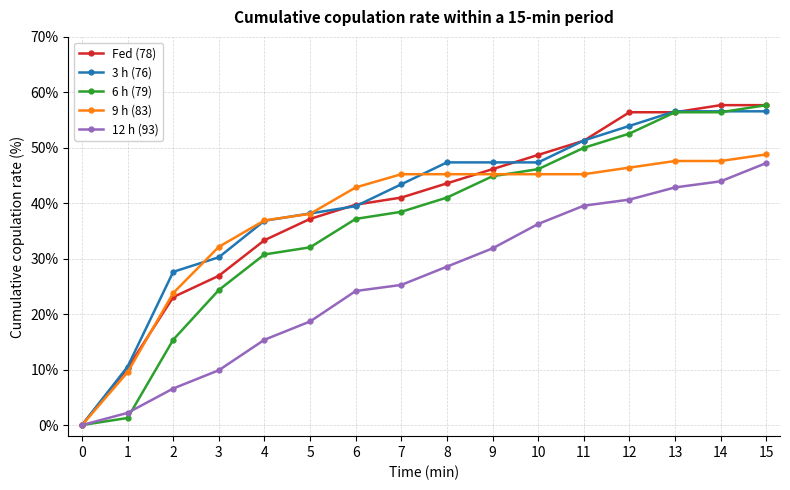

What is the greatest value displayed?

57.7